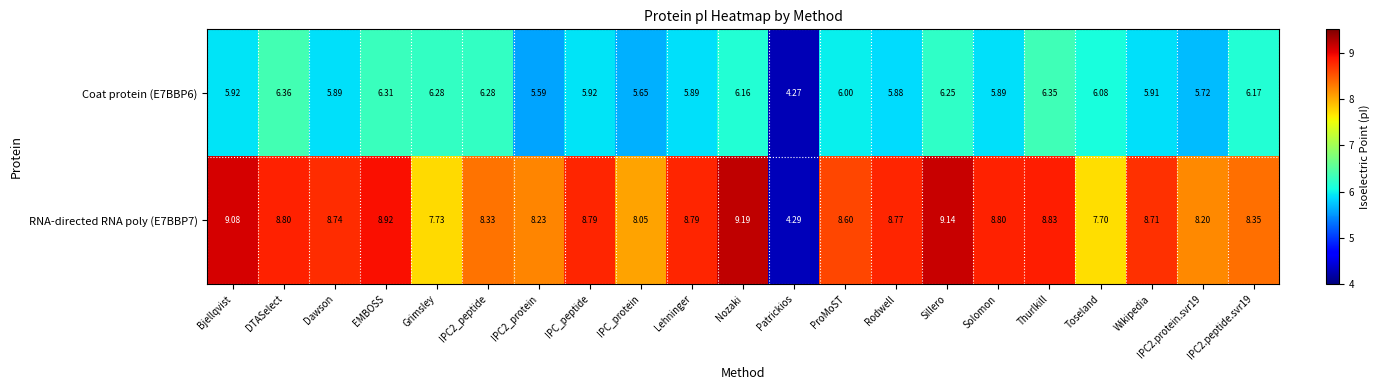

At which label does Coat protein (E7BBP6) reach its peak?

DTASelect